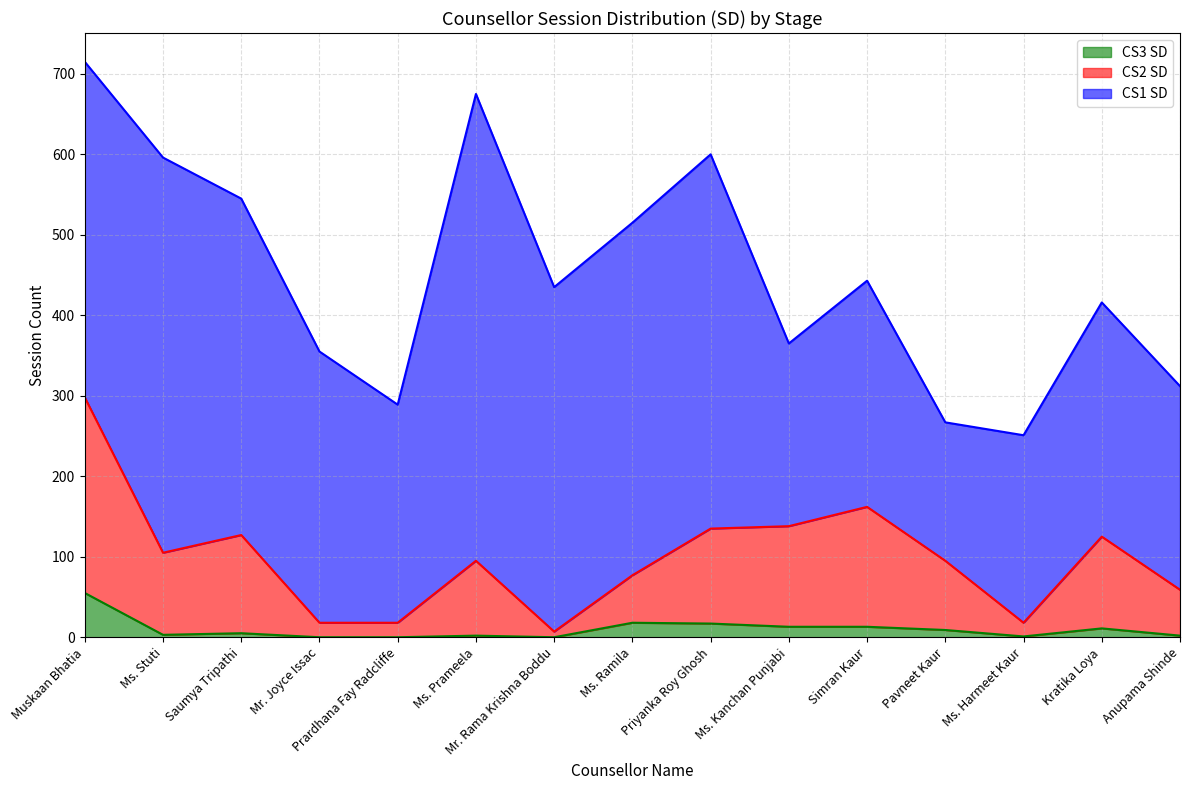

The CS3 SD series shows 17 at Priyanka Roy Ghosh. True or false?

True